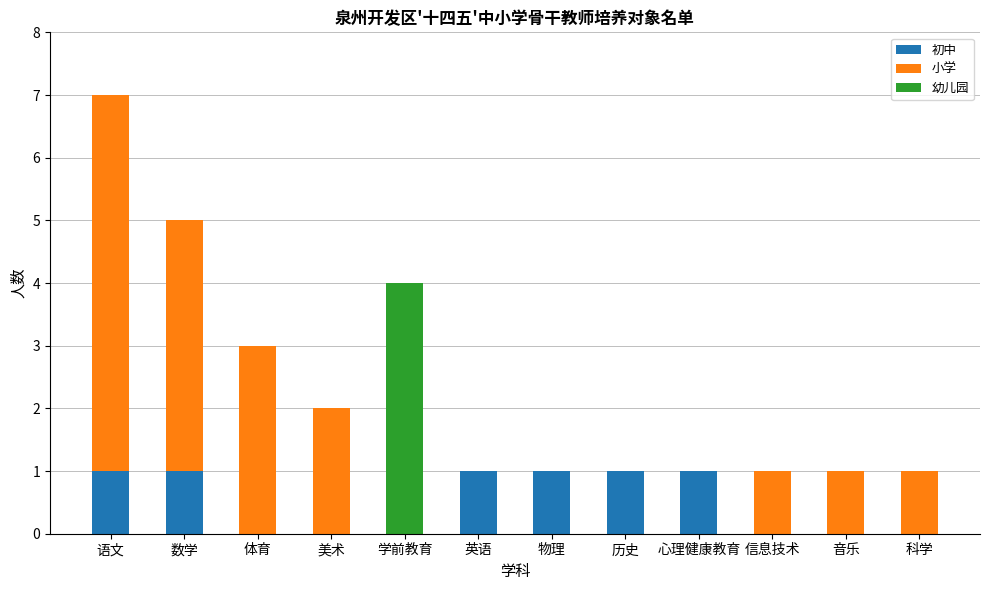

At which category is the sum across all series the highest?

语文